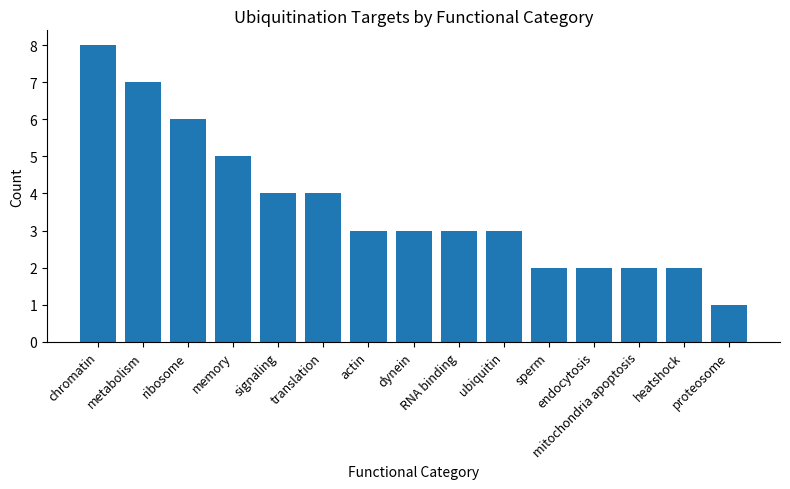

Reading right to left, extract all data points from this chart.

1	2	2	2	2	3	3	3	3	4	4	5	6	7	8